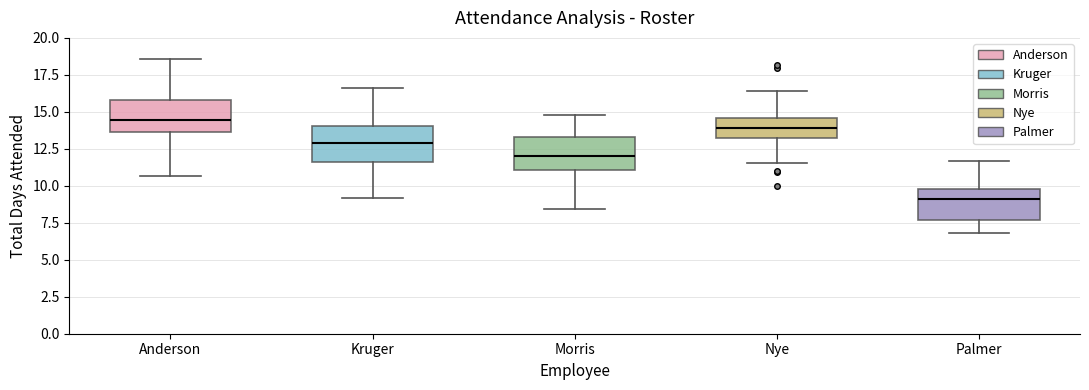

Reading left to right, read every box against the y-axis: the position of its median line, the range the box covers, and the ends of its whiskers. The values are not printed on the chart, so give them approximately, as read against the axis.

Anderson: median 14.5, box 13.5 to 16.0, whiskers 10.5 to 18.5
Kruger: median 13.0, box 11.5 to 14.0, whiskers 9.0 to 16.5
Morris: median 12.0, box 11.0 to 13.5, whiskers 8.5 to 15.0
Nye: median 14.0, box 13.0 to 14.5, whiskers 11.5 to 16.5
Palmer: median 9.0, box 7.5 to 10.0, whiskers 7.0 to 11.5